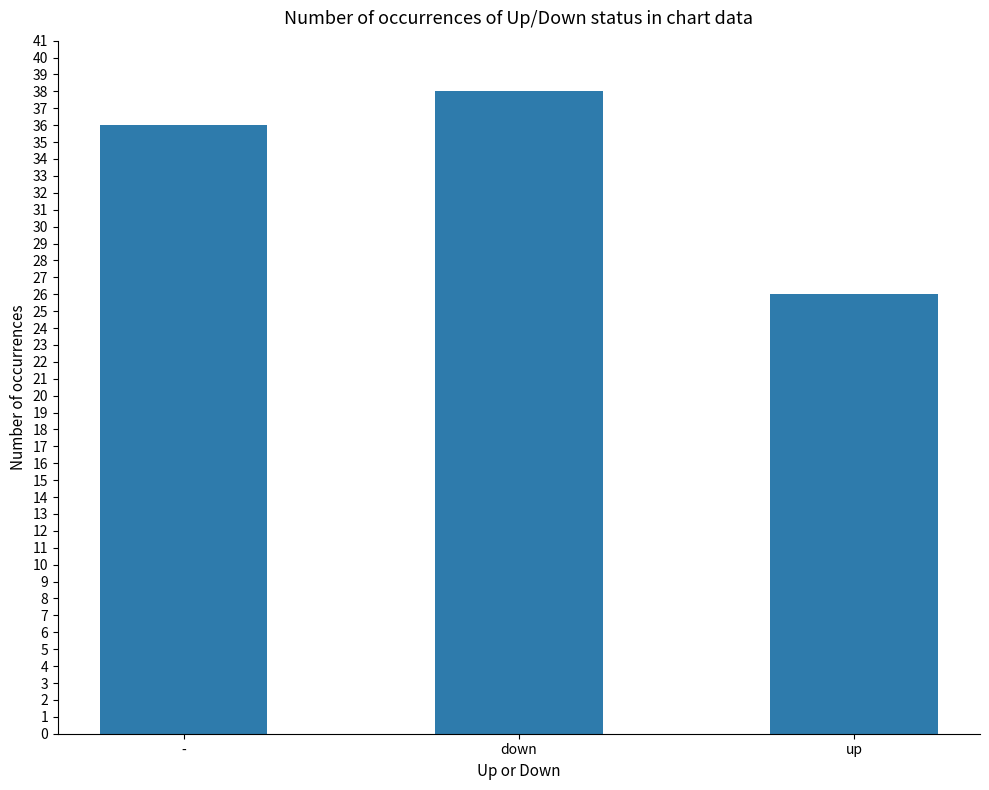

What is the difference between the values at down and up?

12